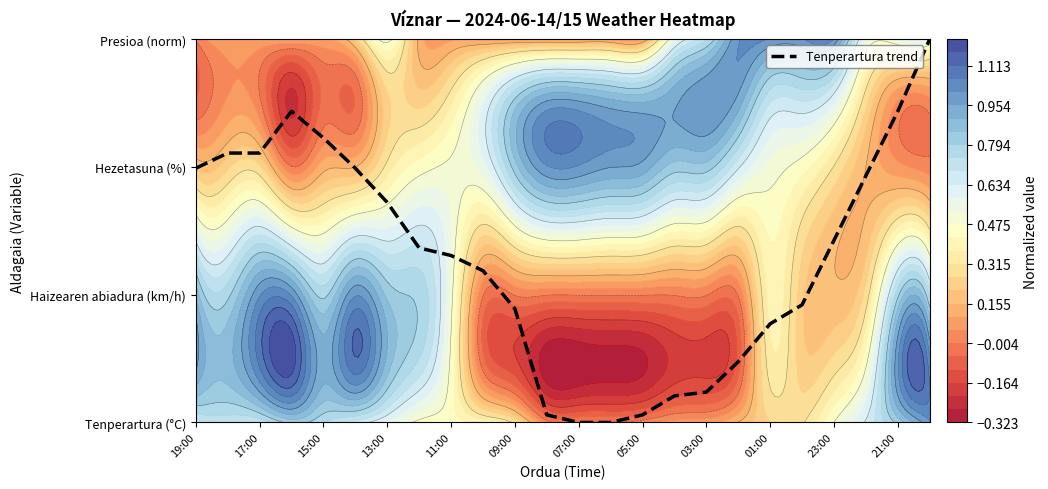

What is the difference between the second highest and second lowest values?

2.4